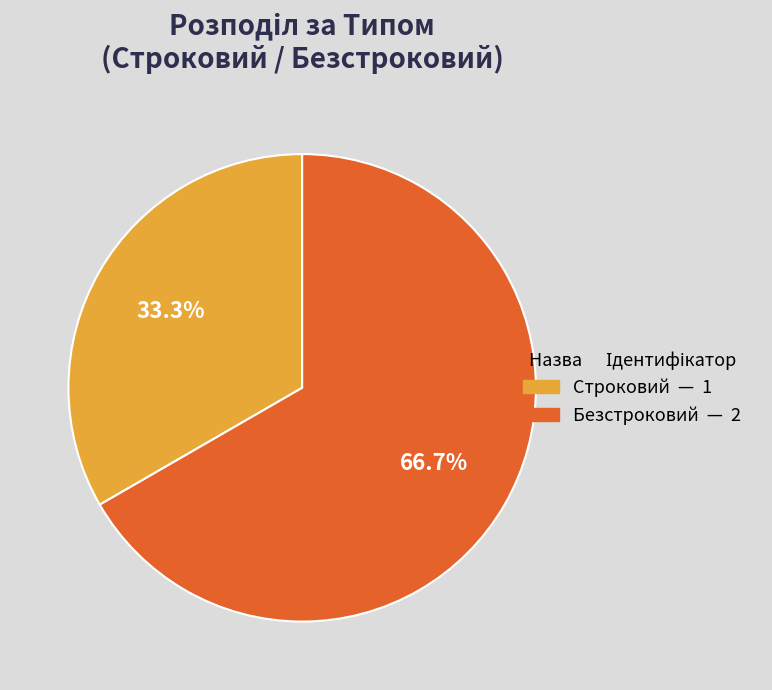

The Безстроковий slice represents 67% of the pie. True or false?

True